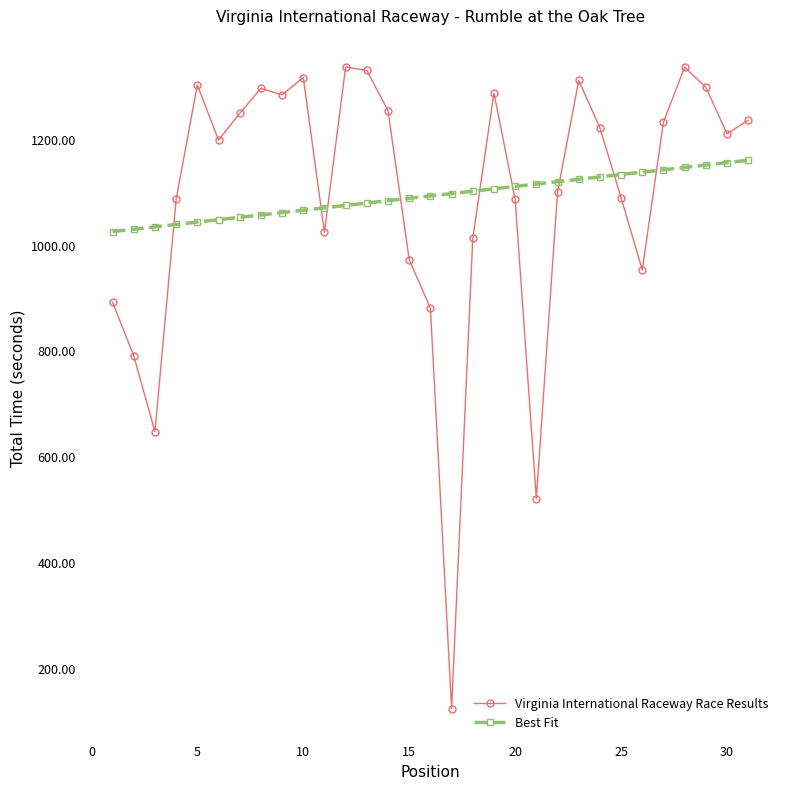

How many lines are shown in the chart?

2